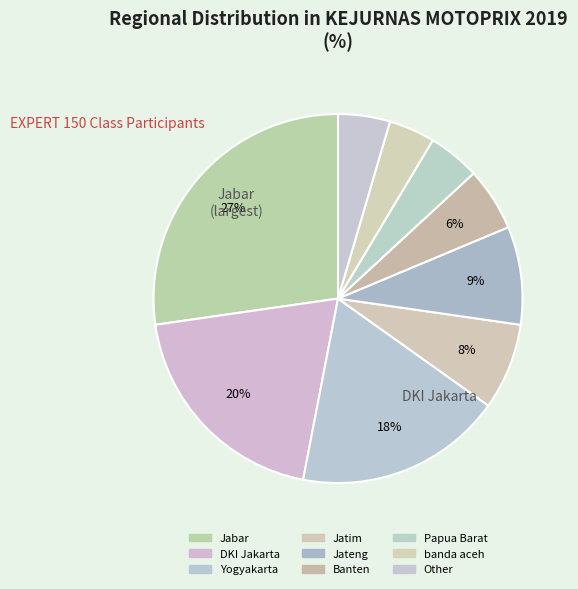

How many slices are in this pie chart?

9